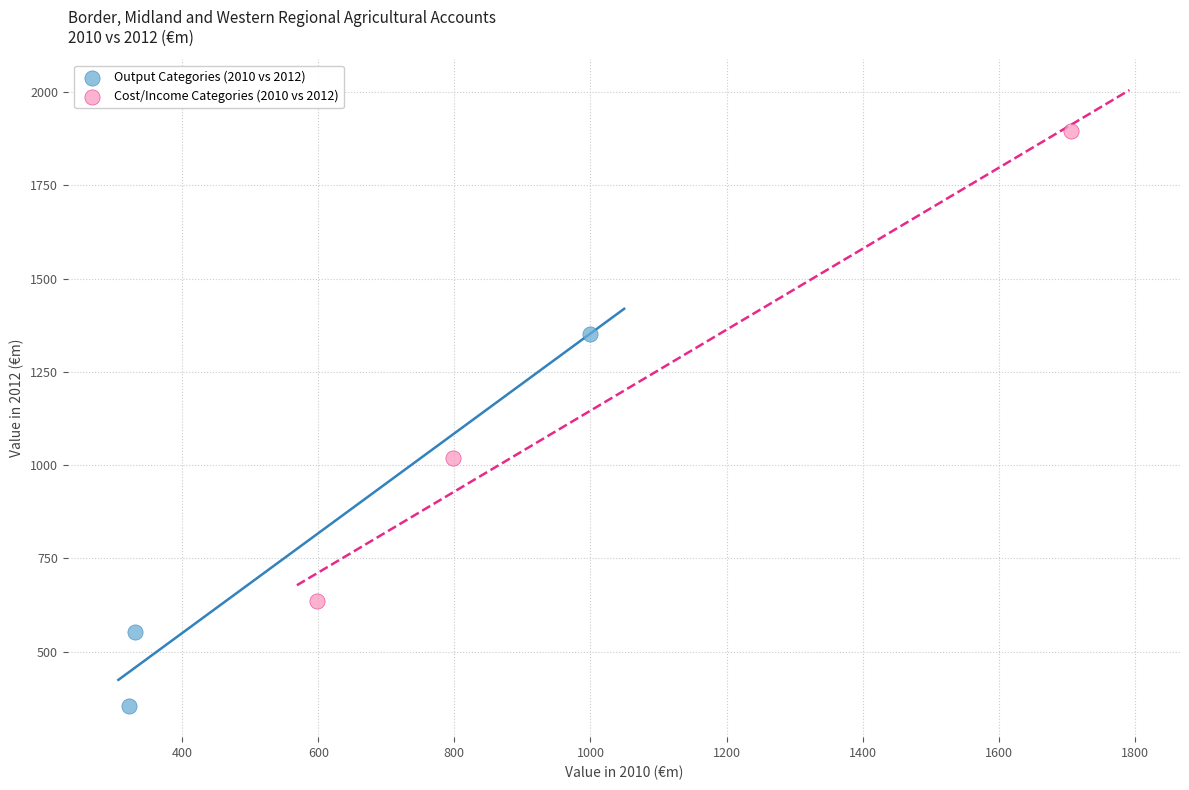

Which series reaches the minimum Y coordinate?

Output Categories (2010 vs 2012)